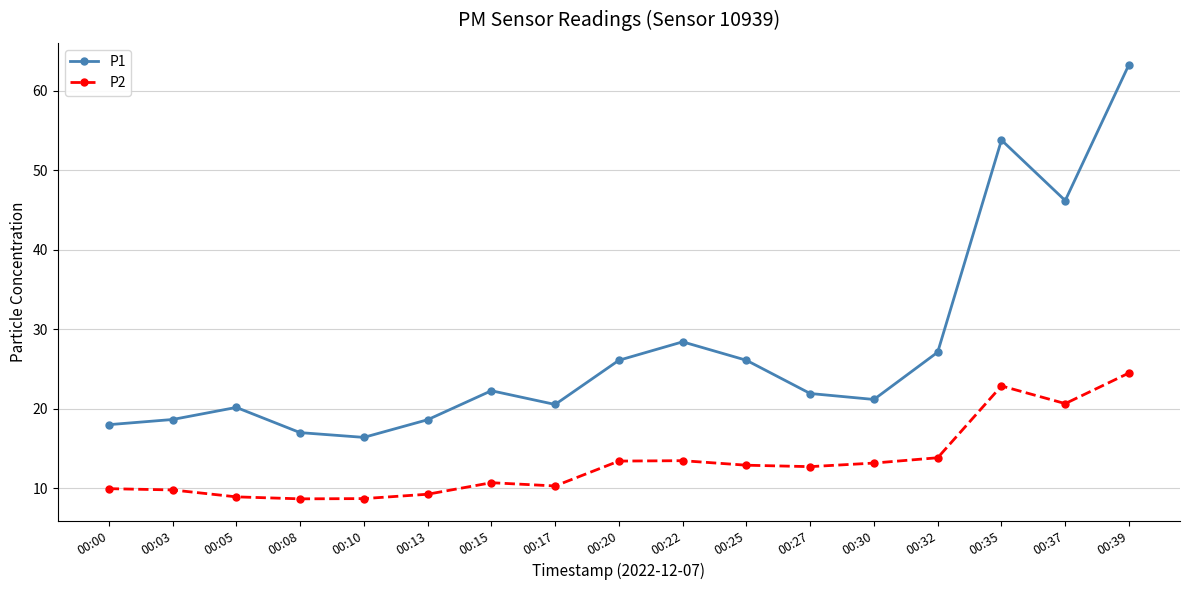

Is the value of P1 at 00:13 greater than the value of P2 at 00:15?

Yes